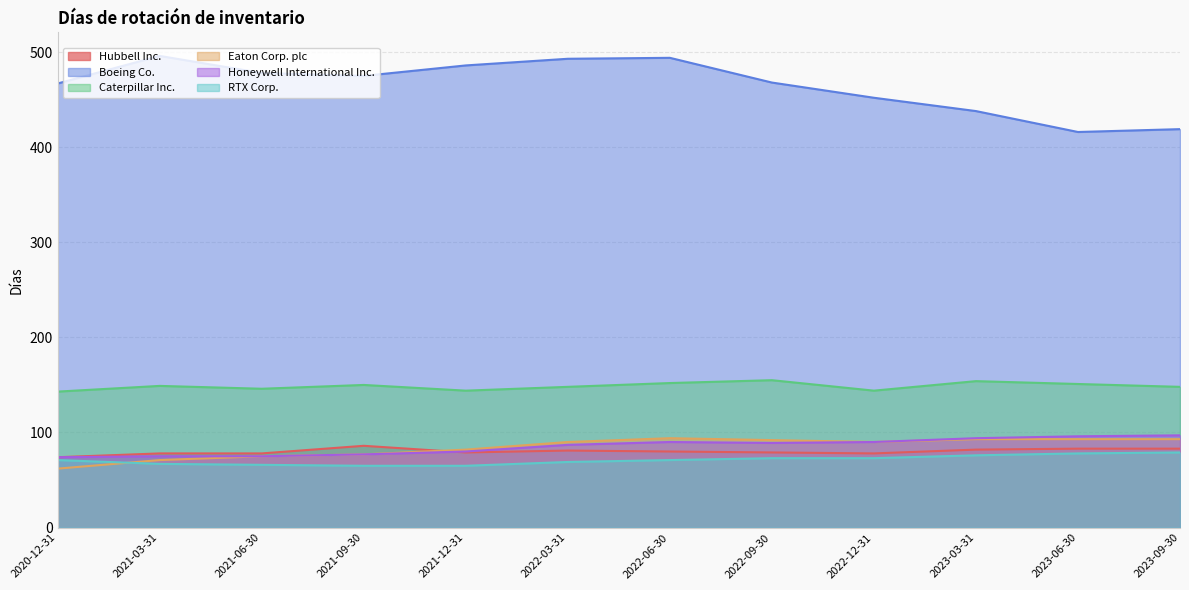

True or false: RTX Corp. and Hubbell Inc. intersect in this chart.

False